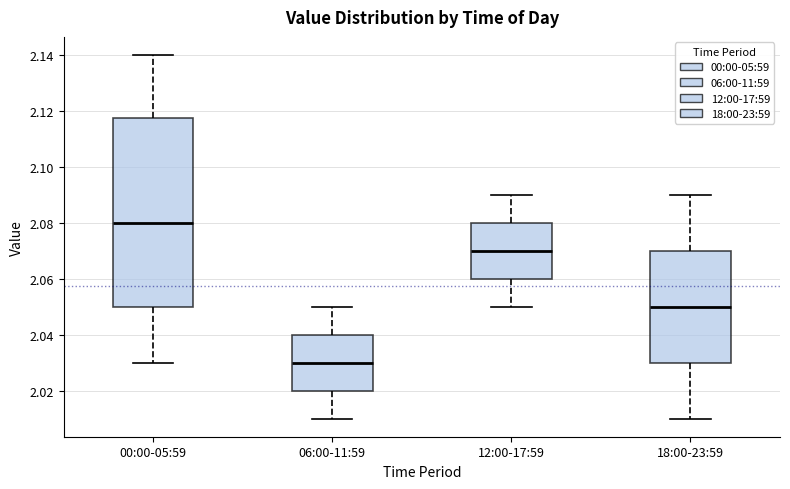

Reading left to right, transcribe this box plot: for each box, give where its median line is, the range the box spans, and where its two whiskers end, as read against the y-axis. The values are not printed on the chart, so give them approximately, as read against the axis.

00:00-05:59: median 2.080, box 2.050 to 2.118, whiskers 2.030 to 2.140
06:00-11:59: median 2.030, box 2.020 to 2.040, whiskers 2.010 to 2.050
12:00-17:59: median 2.070, box 2.060 to 2.080, whiskers 2.050 to 2.090
18:00-23:59: median 2.050, box 2.030 to 2.070, whiskers 2.010 to 2.090